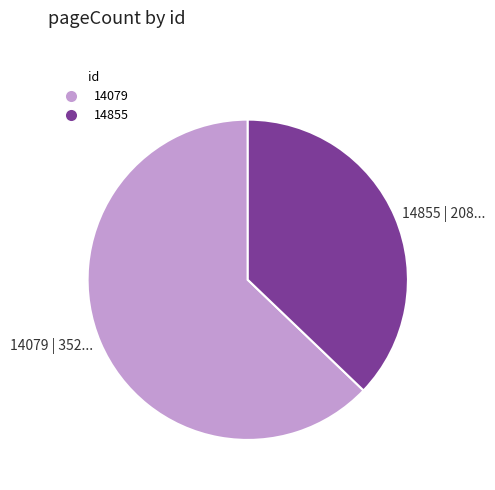

Is the sum of 14079 and 14855 greater than half?

Yes